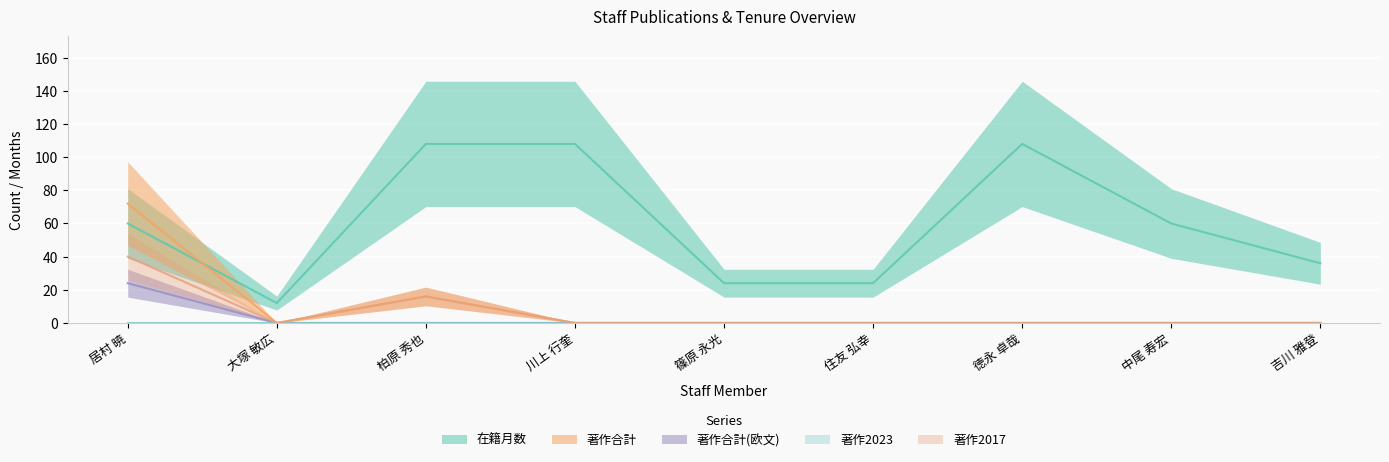

At which category is the sum across all series the highest?

居村 暁